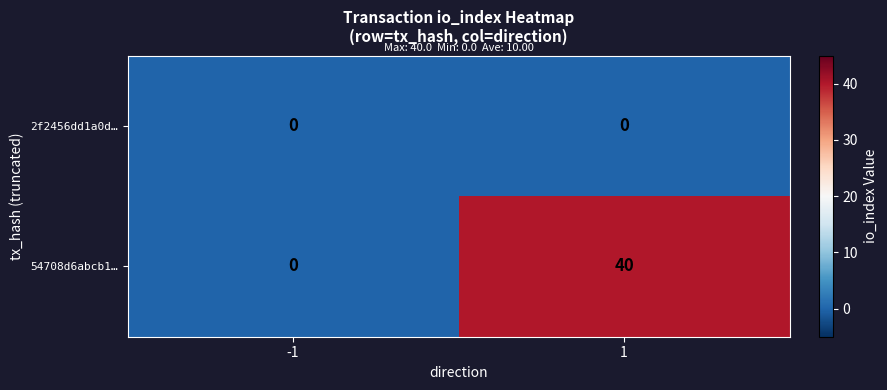

What is the approximate value of 54708d6abcb1… at 1, to the nearest 10?

40